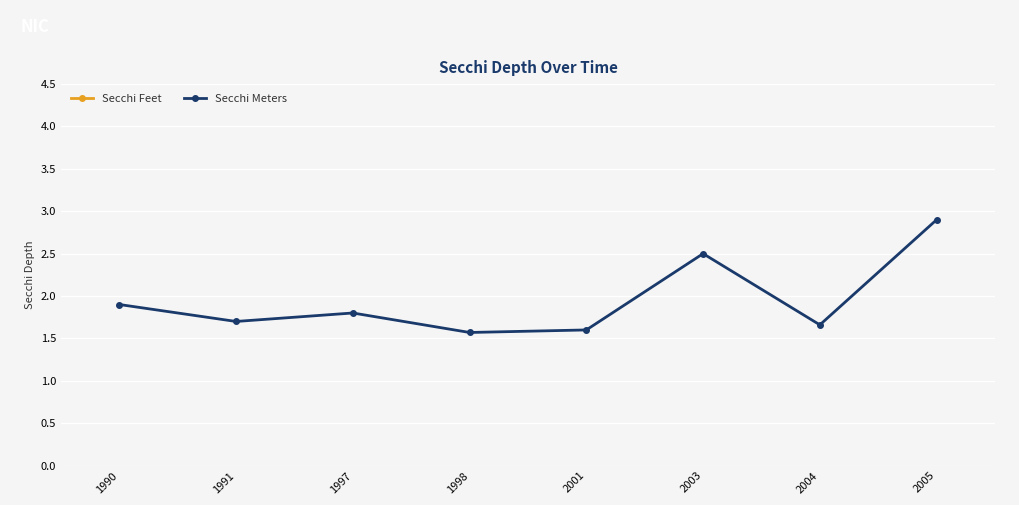

Reading left to right, list all the values displayed in this chart.

Secchi Feet: 6.2	5.5	6.0	5.2	5.2	8.2	5.5	9.5
Secchi Meters: 1.9	1.7	1.8	1.6	1.6	2.5	1.7	2.9